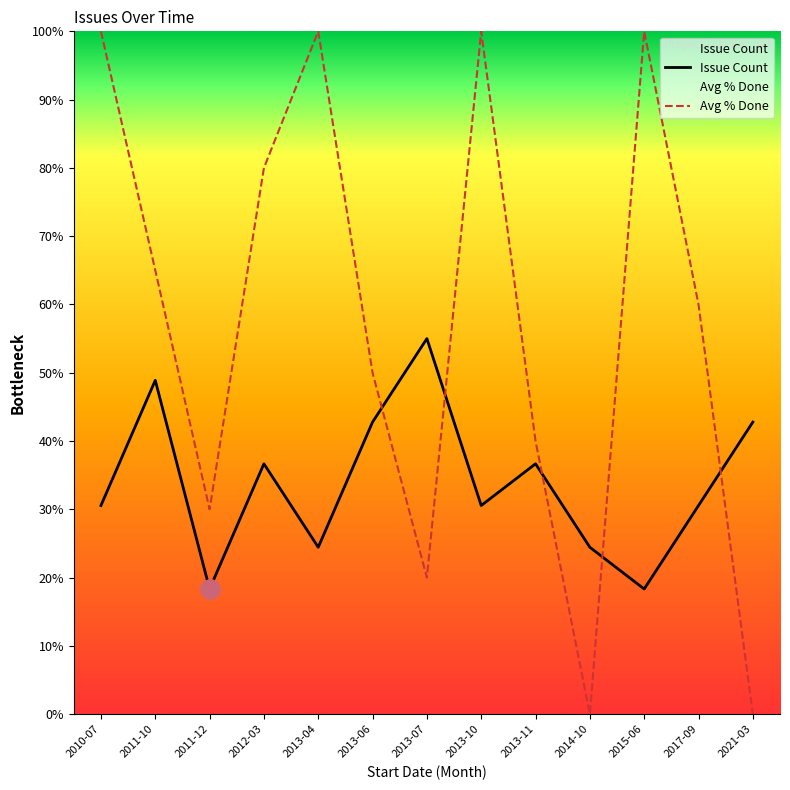

How many times do Avg % Done and Issue Count cross each other?

5